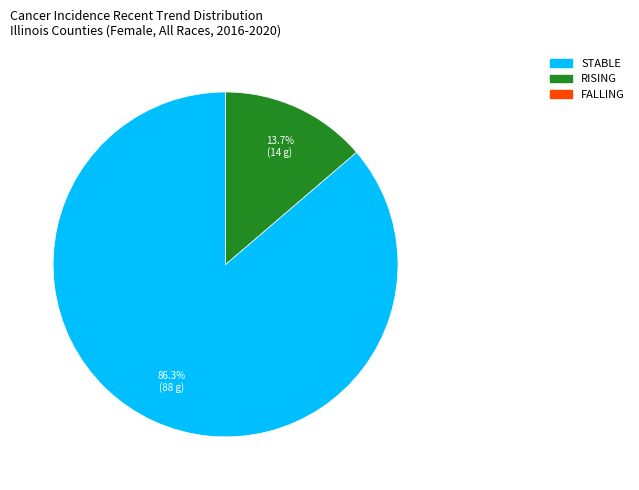

Is there any slice that represents more than half of the pie?

Yes